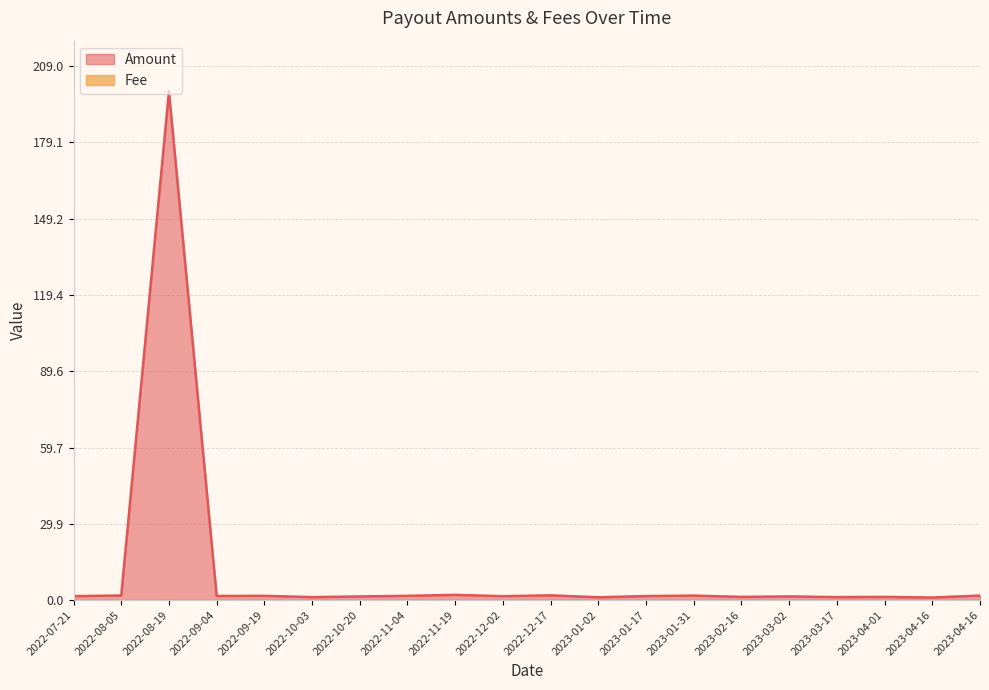

List the labels in order of Amount value, largest first.

2022-08-19, 2022-11-19, 2022-12-17, 2022-08-05, 2023-04-16, 2023-01-31, 2022-09-19, 2022-11-04, 2022-09-04, 2023-01-17, 2022-07-21, 2022-12-02, 2023-03-02, 2022-10-20, 2023-02-16, 2023-04-01, 2023-03-17, 2022-10-03, 2023-01-02, 2023-04-16